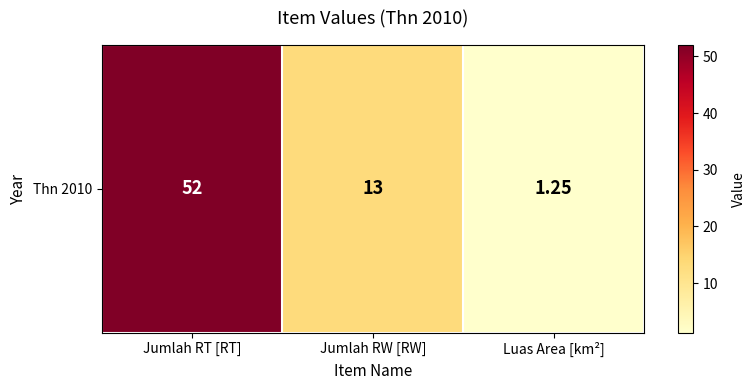

The value at Jumlah RW [RW] is 13.0. True or false?

True